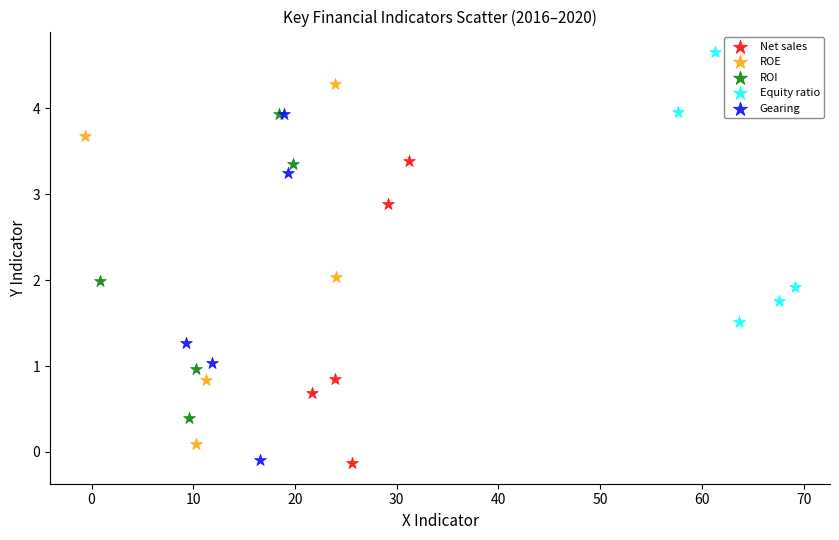

Which series reaches the maximum Y coordinate?

Equity ratio